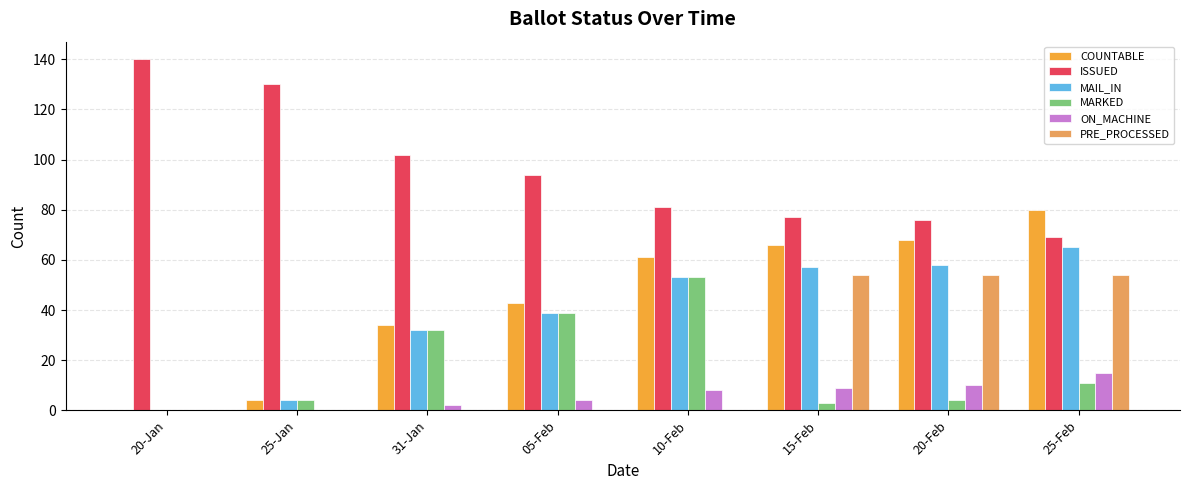

The value of COUNTABLE at 31-Jan is 34. True or false?

True